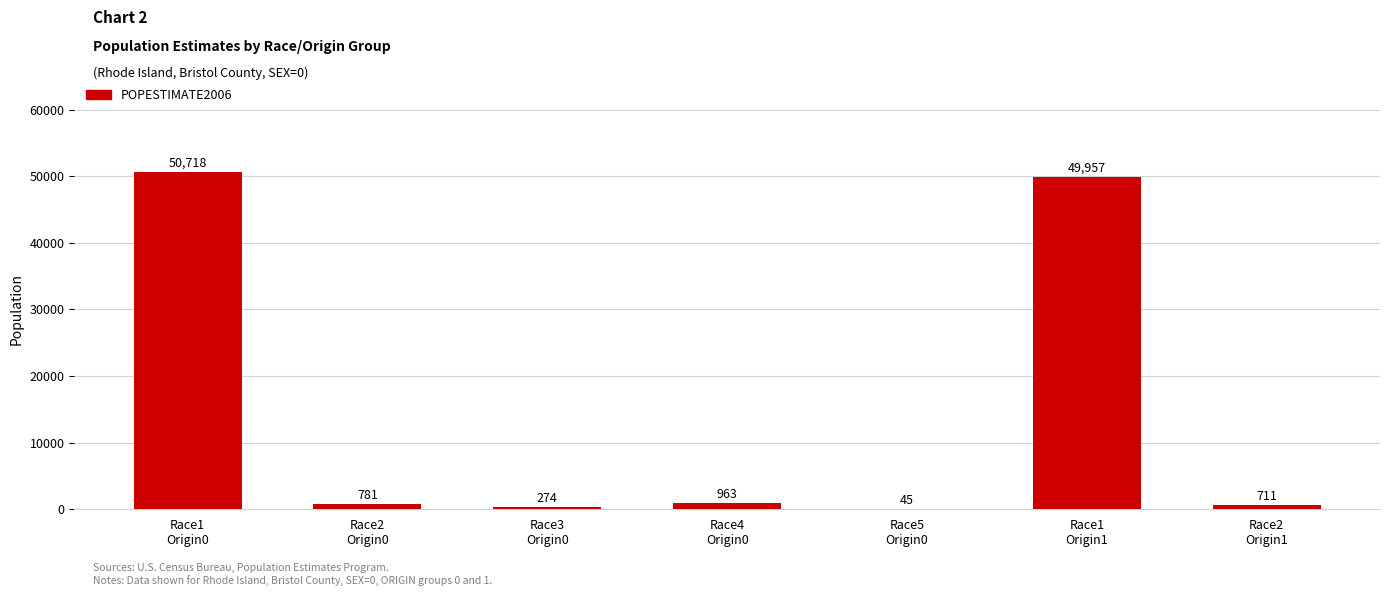

What is the difference between the values at Race3
Origin0 and Race5
Origin0?

229